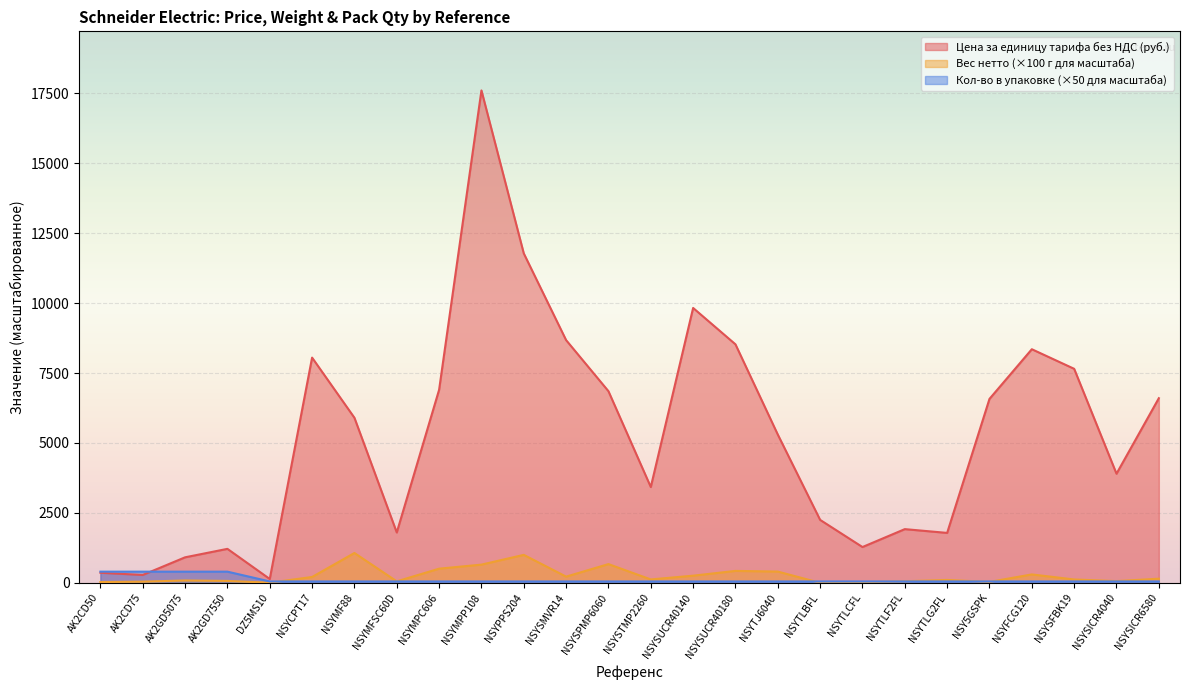

How many series are shown in this chart?

3